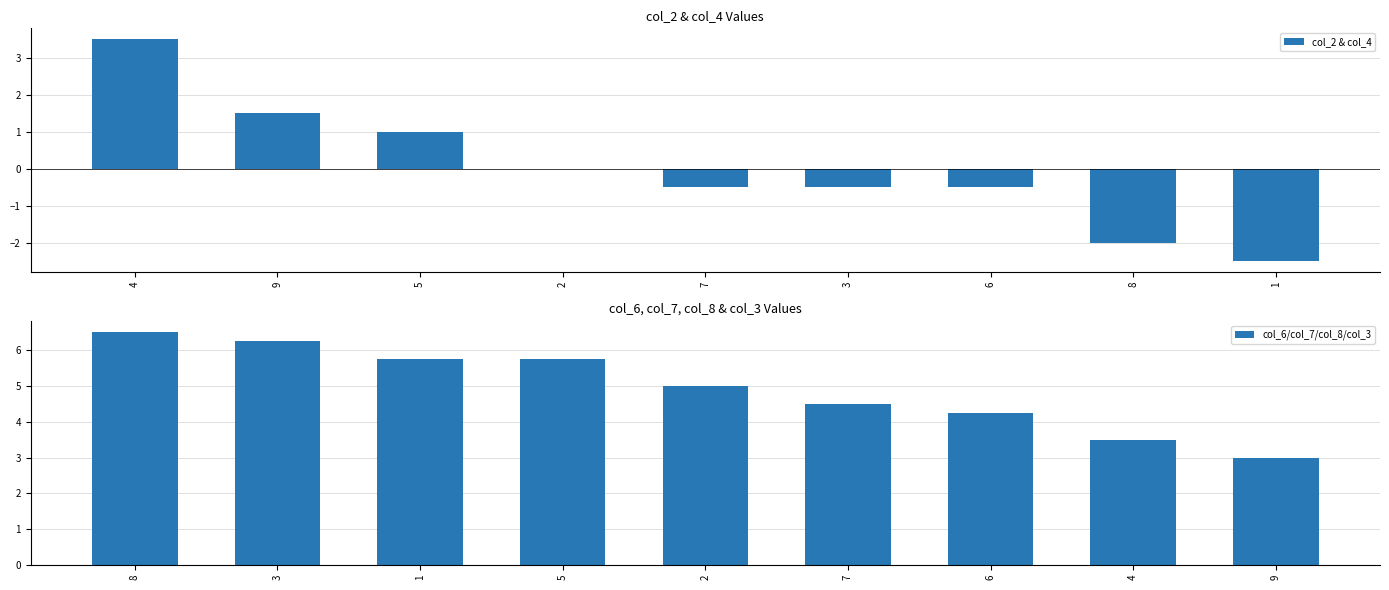

Which series has the largest total across all categories?

col_6/col_7/col_8/col_3